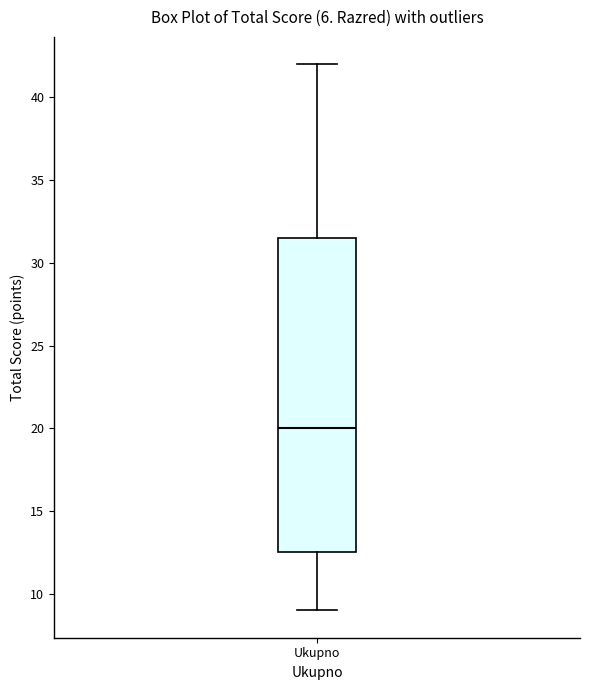

Transcribe this box plot: give where the median line is, the range the box spans, and where the two whiskers end, as read against the y-axis. The values are not printed on the chart, so give them approximately, as read against the axis.

median 20.0, box 12.5 to 31.5, whiskers 9.0 to 42.0